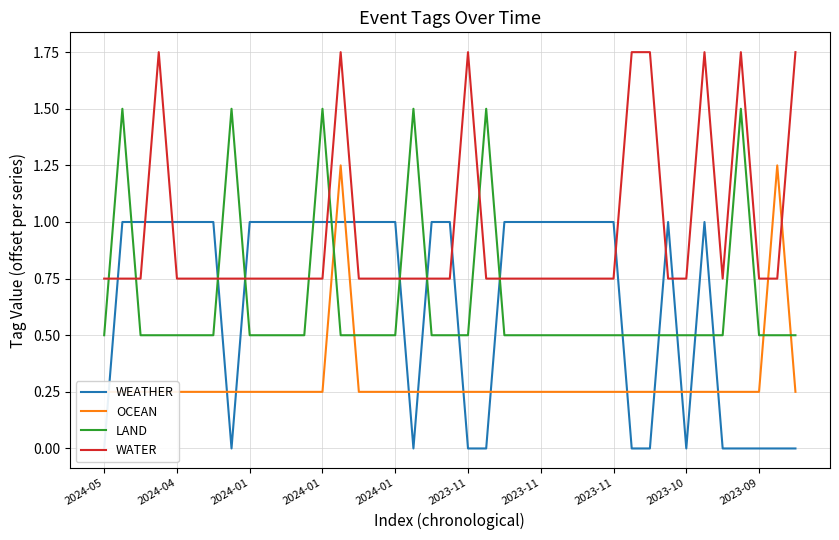

What is the label of the 12th point from the left?

11